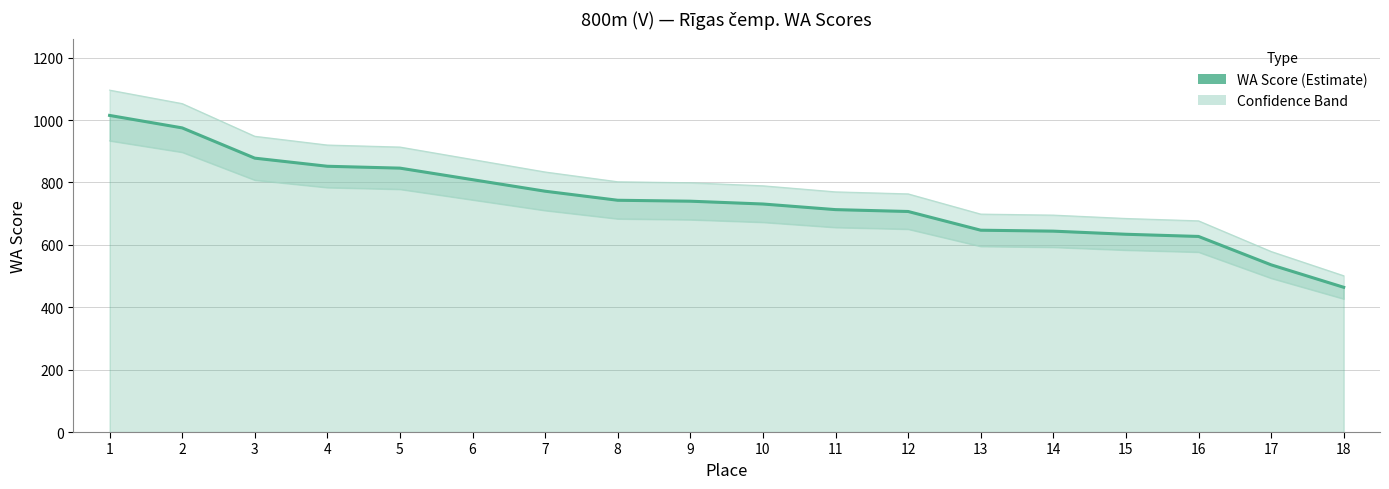

At which category does the chart reach its peak across all series?

1